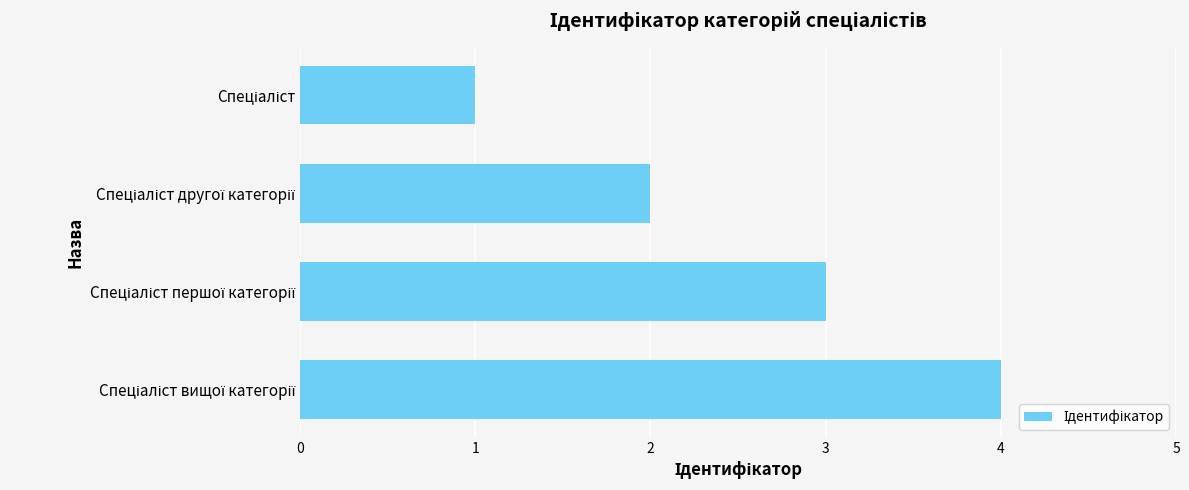

What is the sum of all values?

10